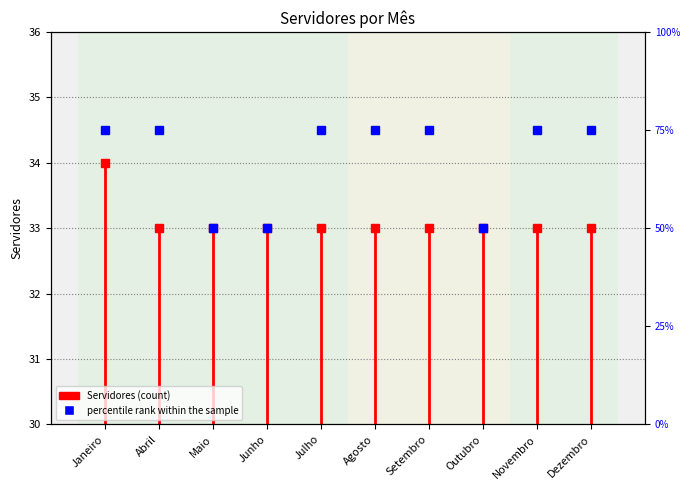

True or false: percentile rank within the sample and Servidores intersect in this chart.

False